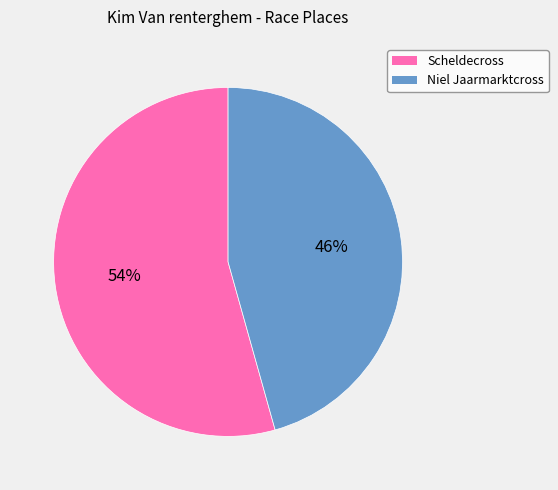

True or false: Scheldecross accounts for 54% of the total.

True